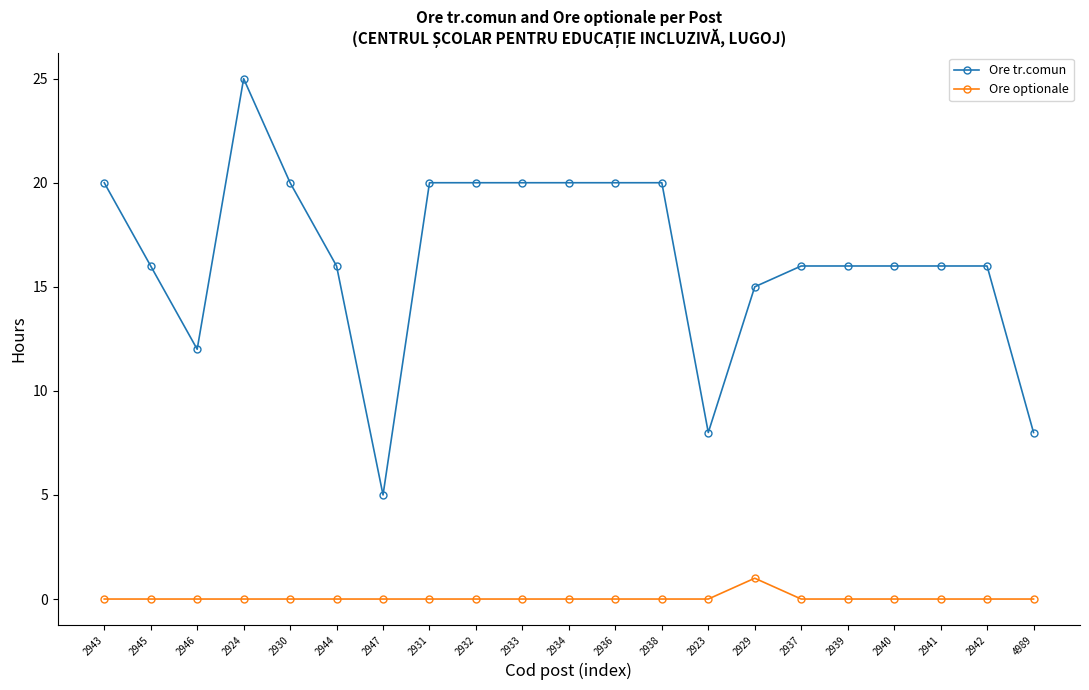

At 2933, list the series in order from smallest to largest.

Ore optionale, Ore tr.comun